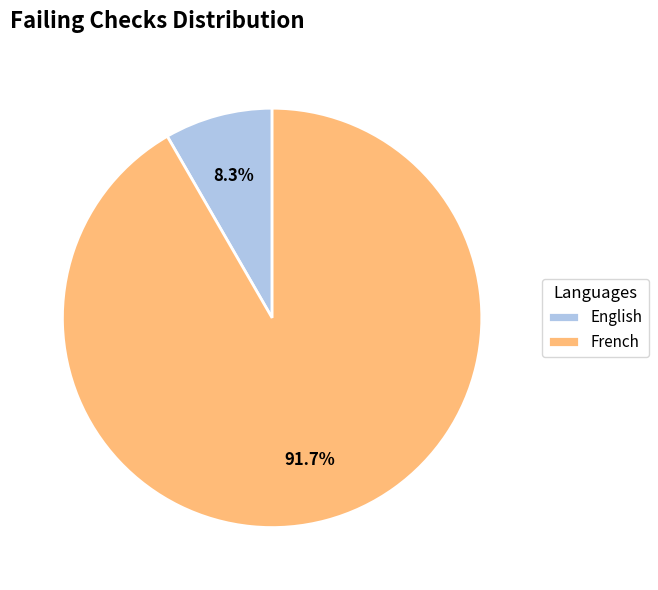

Which category accounts for the majority?

French